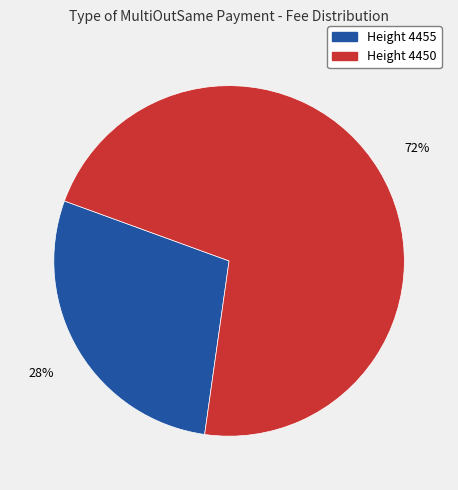

What is the ratio of the value at Height 4455 to the value at Height 4450?

0.4